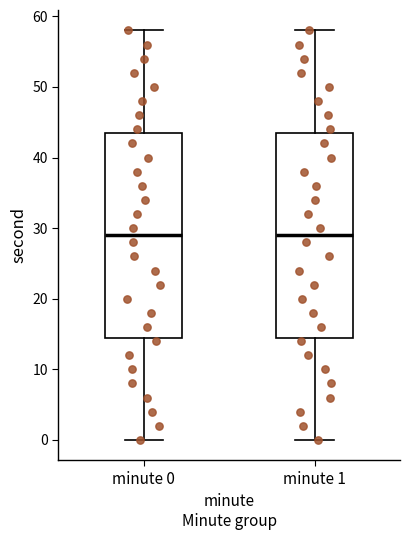

Where is the lower edge of the box for minute 0 on the y-axis? The values are not printed on the chart, so give them approximately, as read against the axis.

15